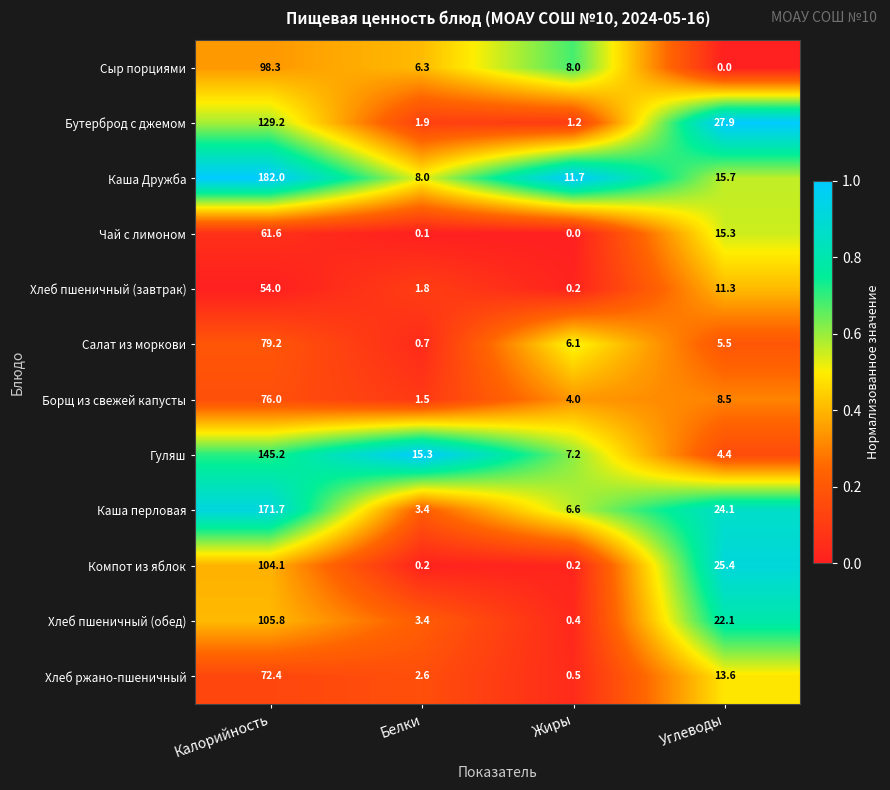

What value does the Каша перловая series have at Белки?

3.4